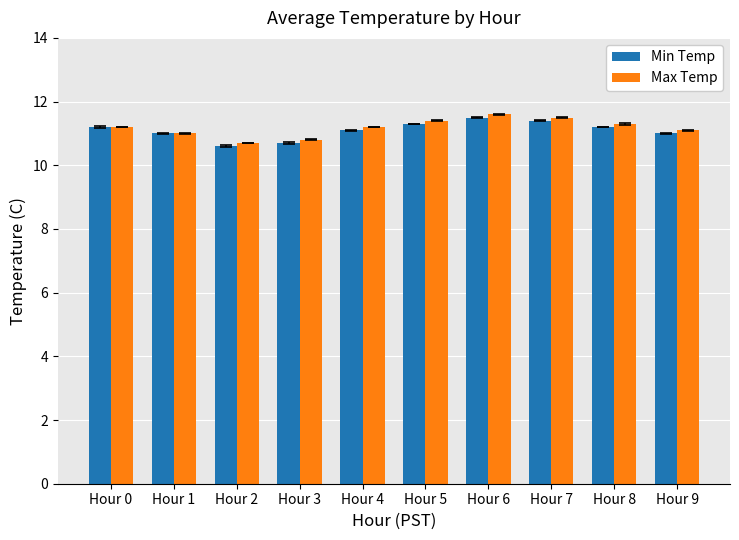

True or false: Min Temp has a value of 4.4 at Hour 7.

False